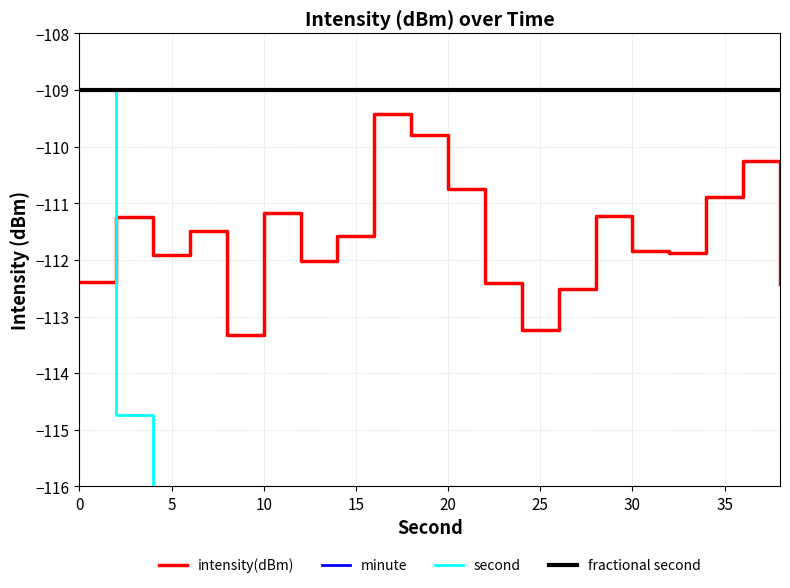

How many lines are shown in the chart?

4